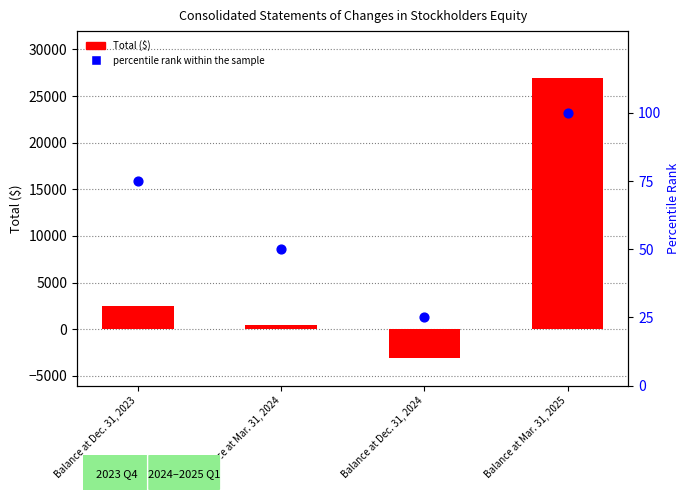

What is the total value across all series at Balance at Dec. 31, 2023?

2512